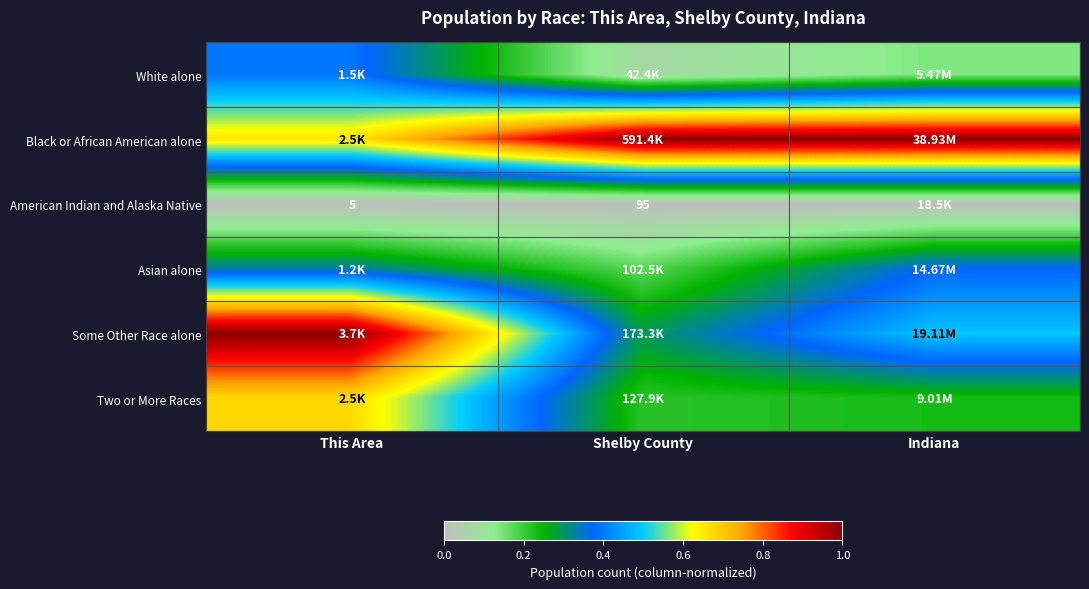

Is it true that Some Other Race alone equals 0.7 at Indiana?

False